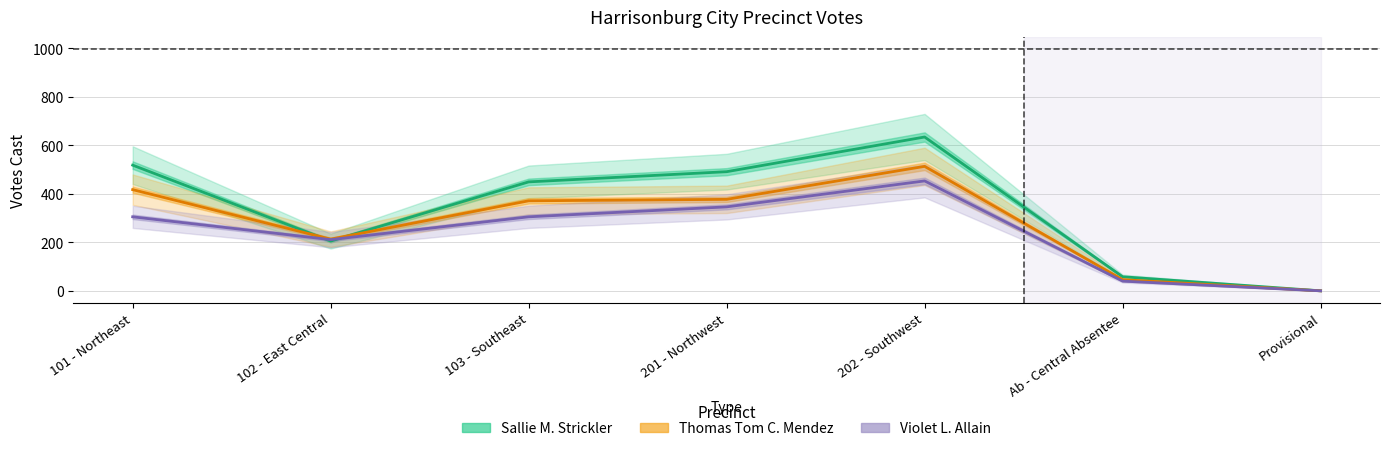

At 201 - Northwest, list the series in order from largest to smallest.

Sallie M. Strickler, Thomas Tom C. Mendez, Violet L. Allain